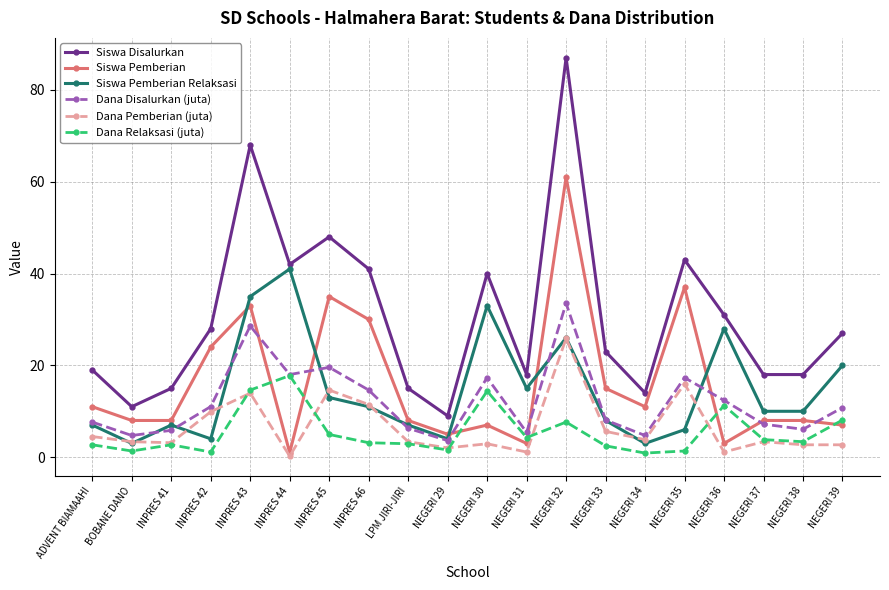

How many series are shown in this chart?

6